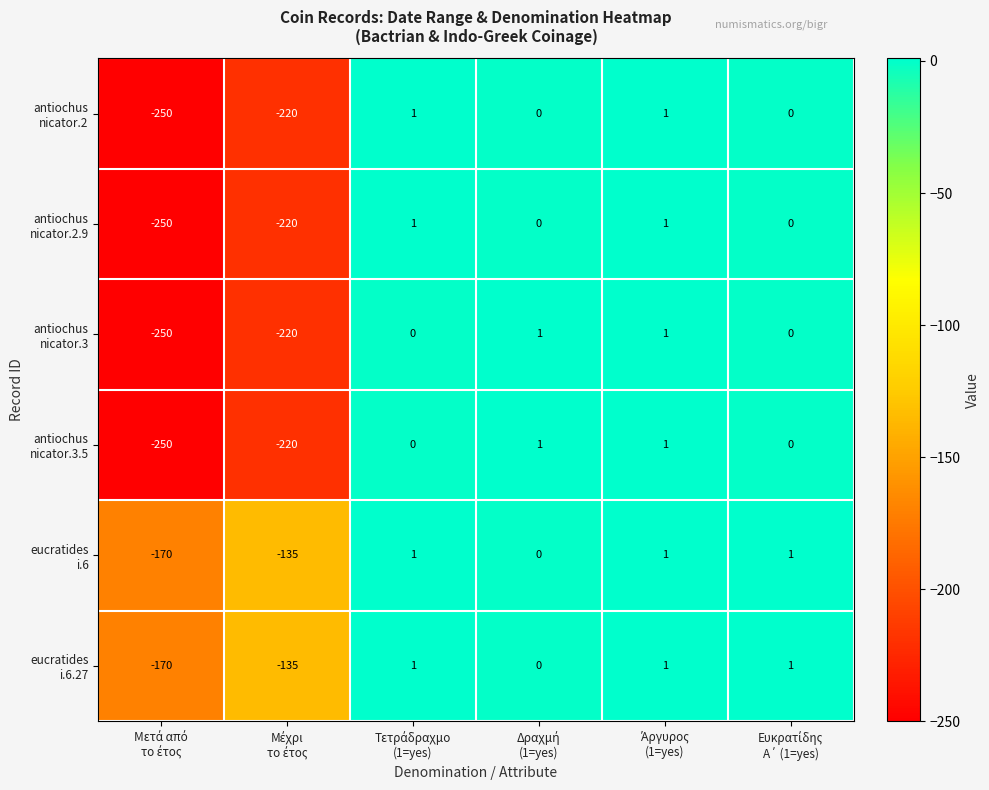

What is the minimum value shown in the chart?

-250